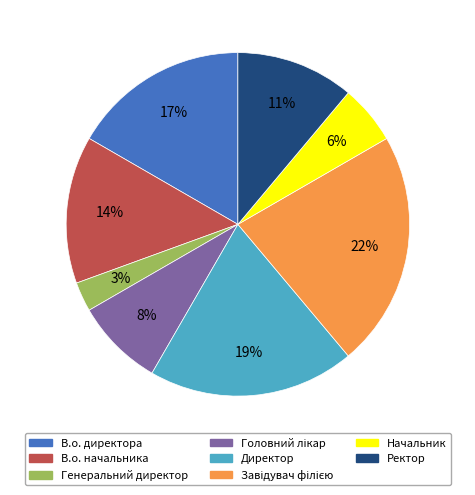

Do Генеральний директор and В.о. начальника together represent more than half of the pie?

No